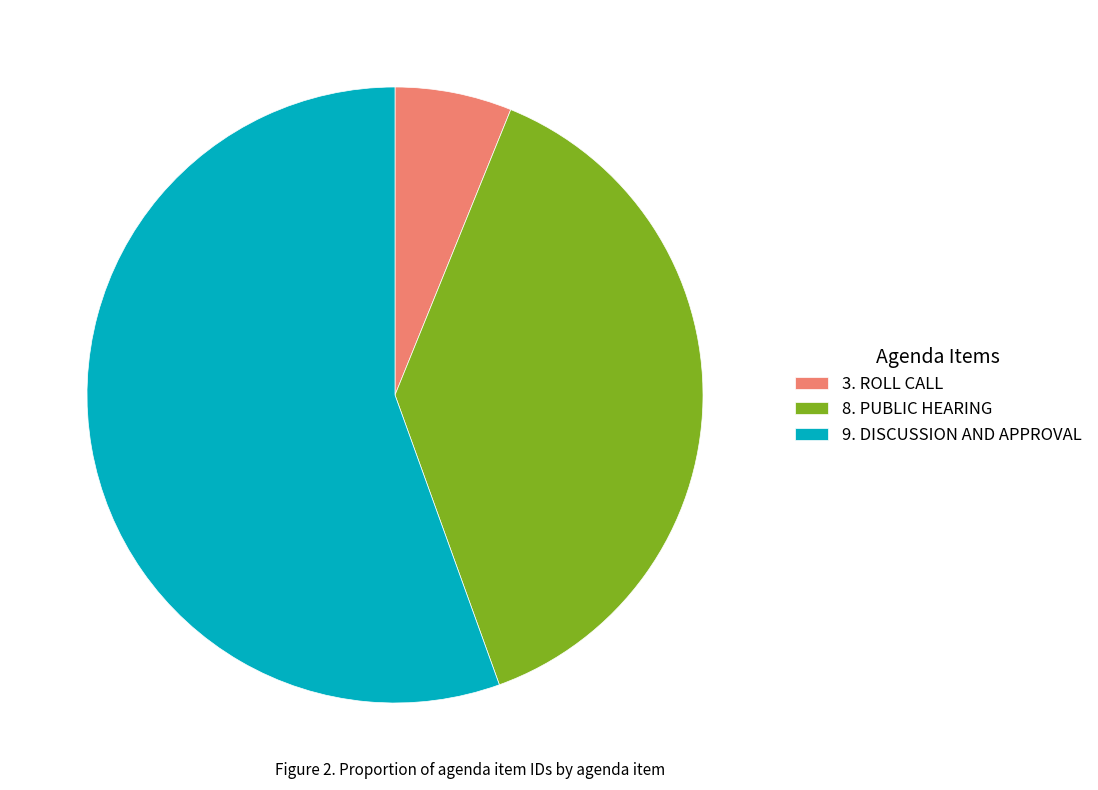

Does any single category account for the majority?

Yes